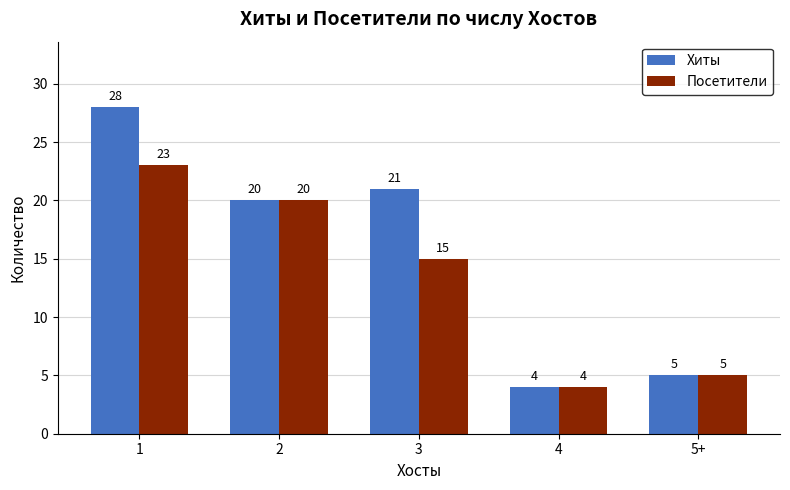

What position from the right is 5+?

1